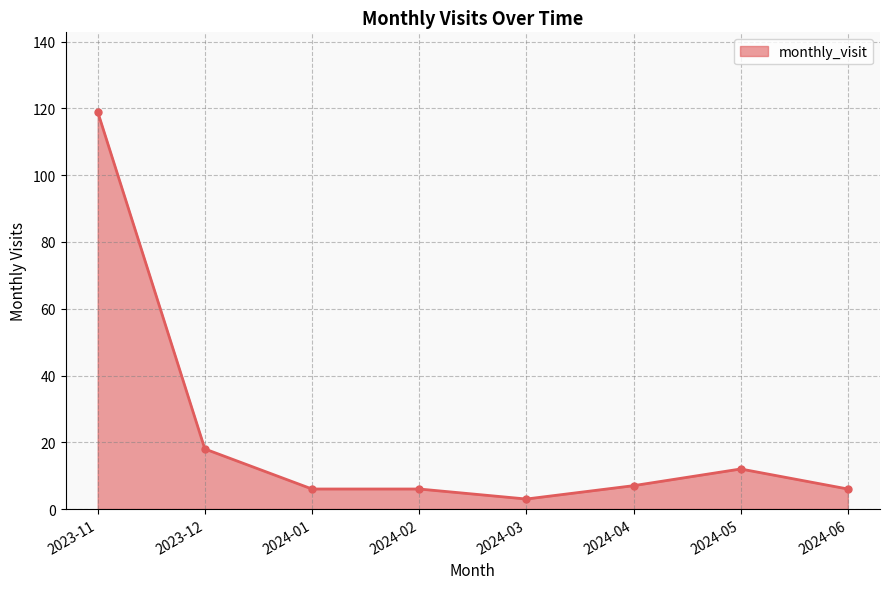

Count the number of categories in the chart.

8